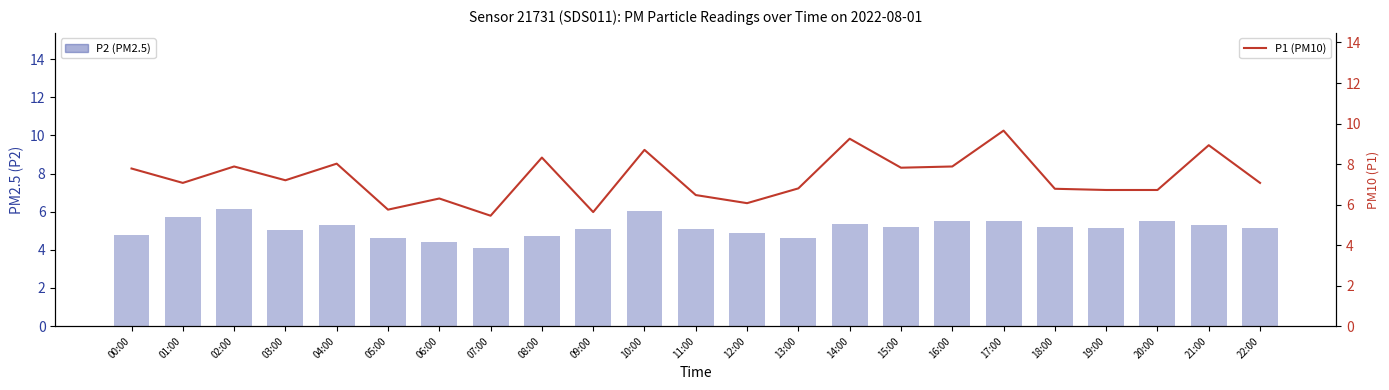

What is the label of the 22nd bar from the right?

01:00